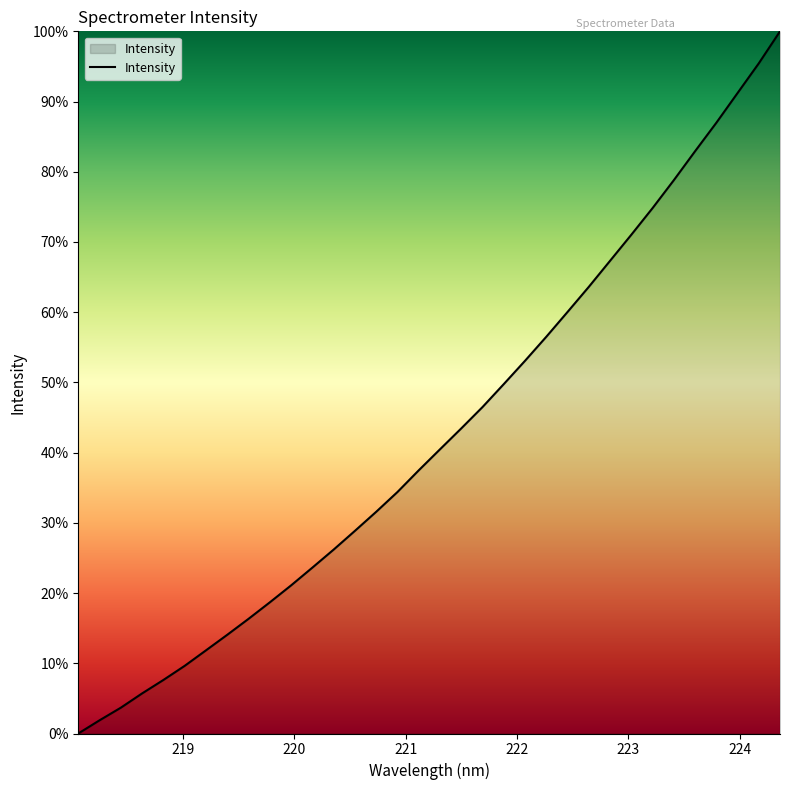

What is the greatest value displayed?

100.0